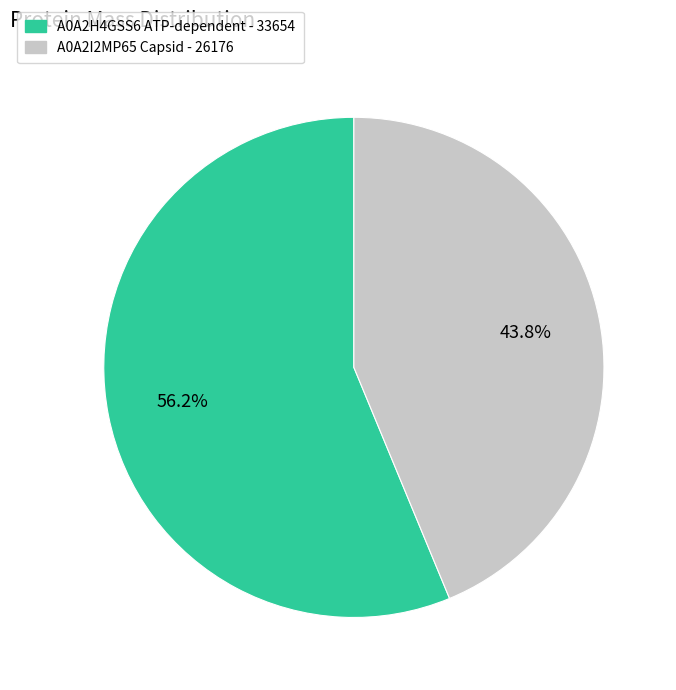

Is there any slice that represents more than half of the pie?

Yes